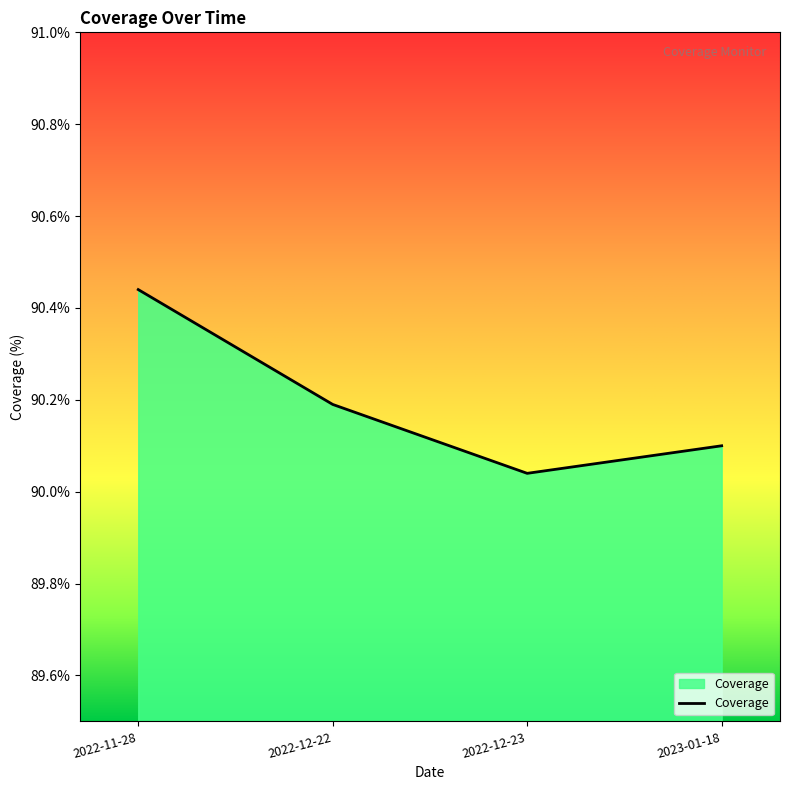

At which label is the value closest to 90?

2022-12-23